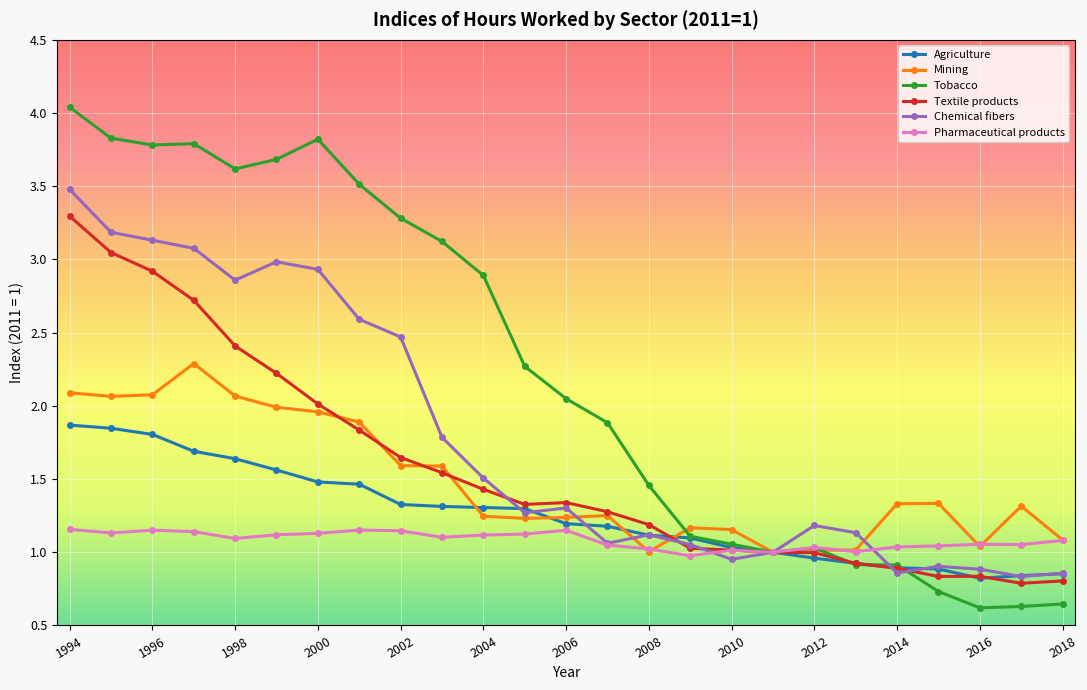

List the series in order of their peak value, lowest first.

Pharmaceutical products, Agriculture, Mining, Textile products, Chemical fibers, Tobacco